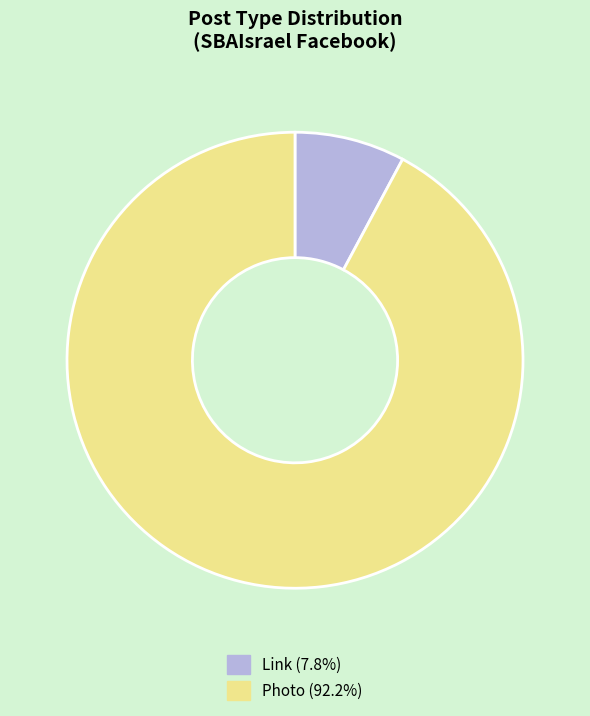

Combined, do Photo and Link account for over 50%?

Yes